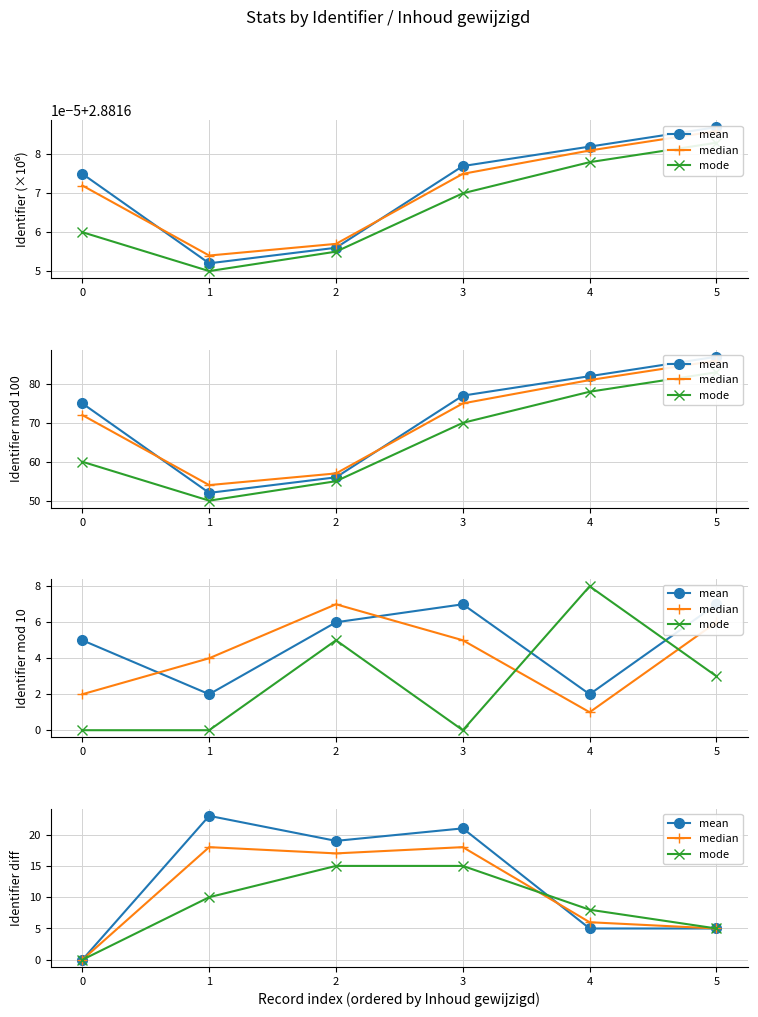

How many values in mode are above zero?

5